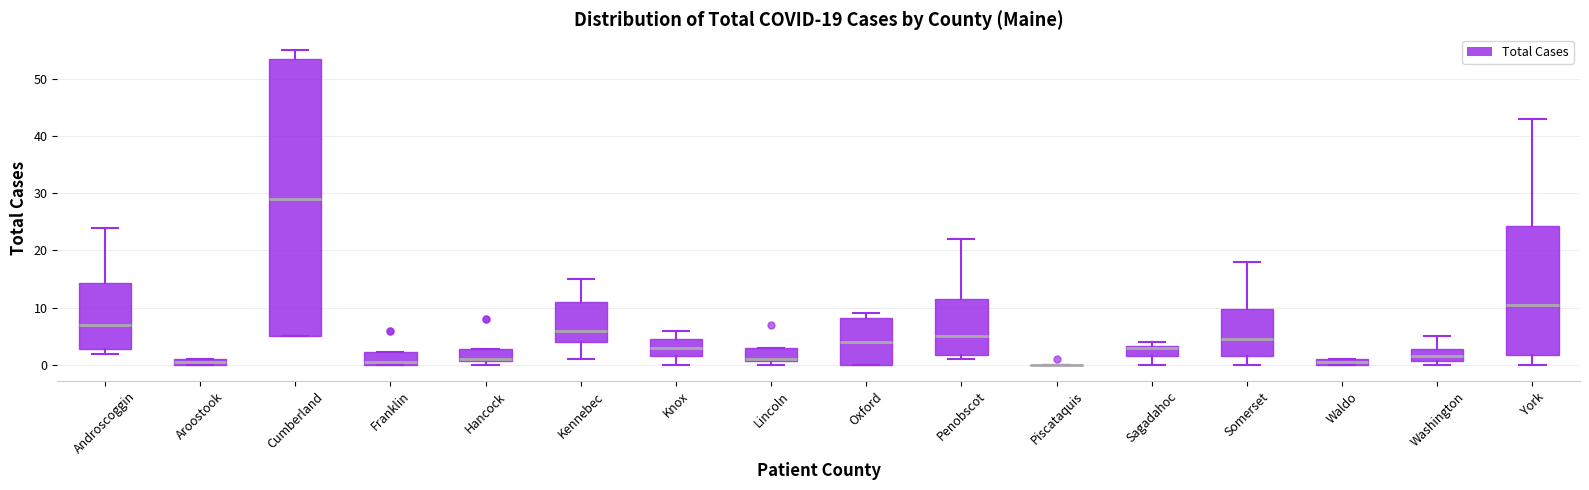

Comparing the boxes themselves (not the whiskers), which one is the tallest?

Cumberland